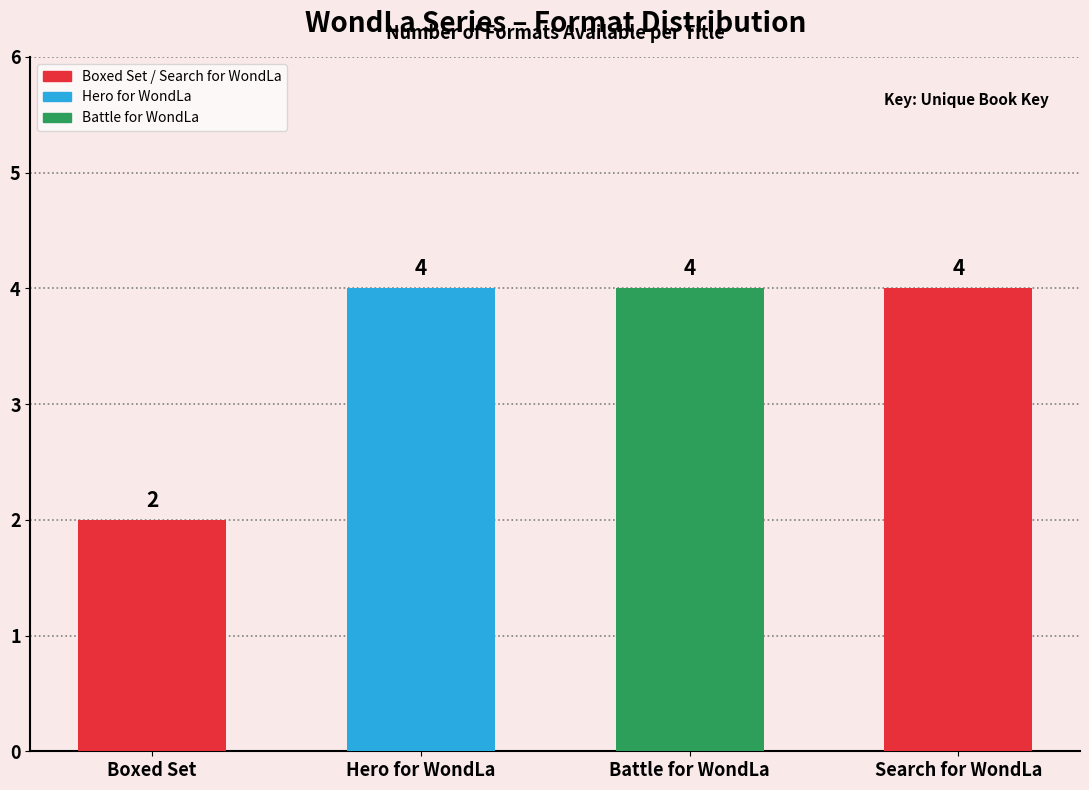

Count the values in the range 4 to 5.

3